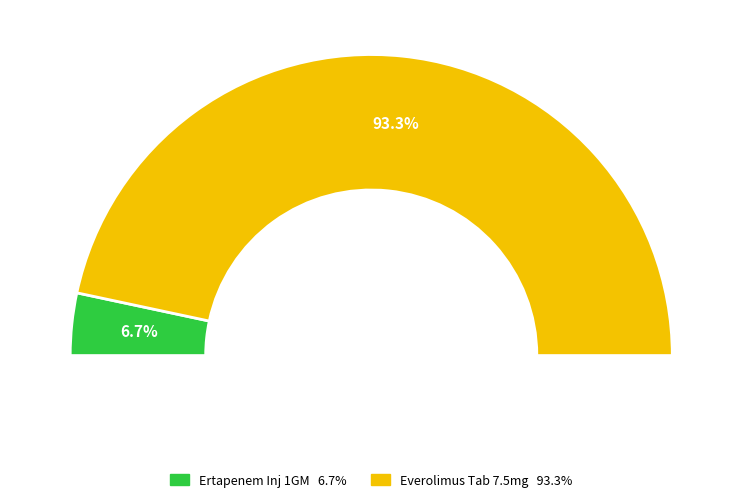

Is Everolimus Tablets 7.5mg Bottle of 30 the majority of the pie?

Yes